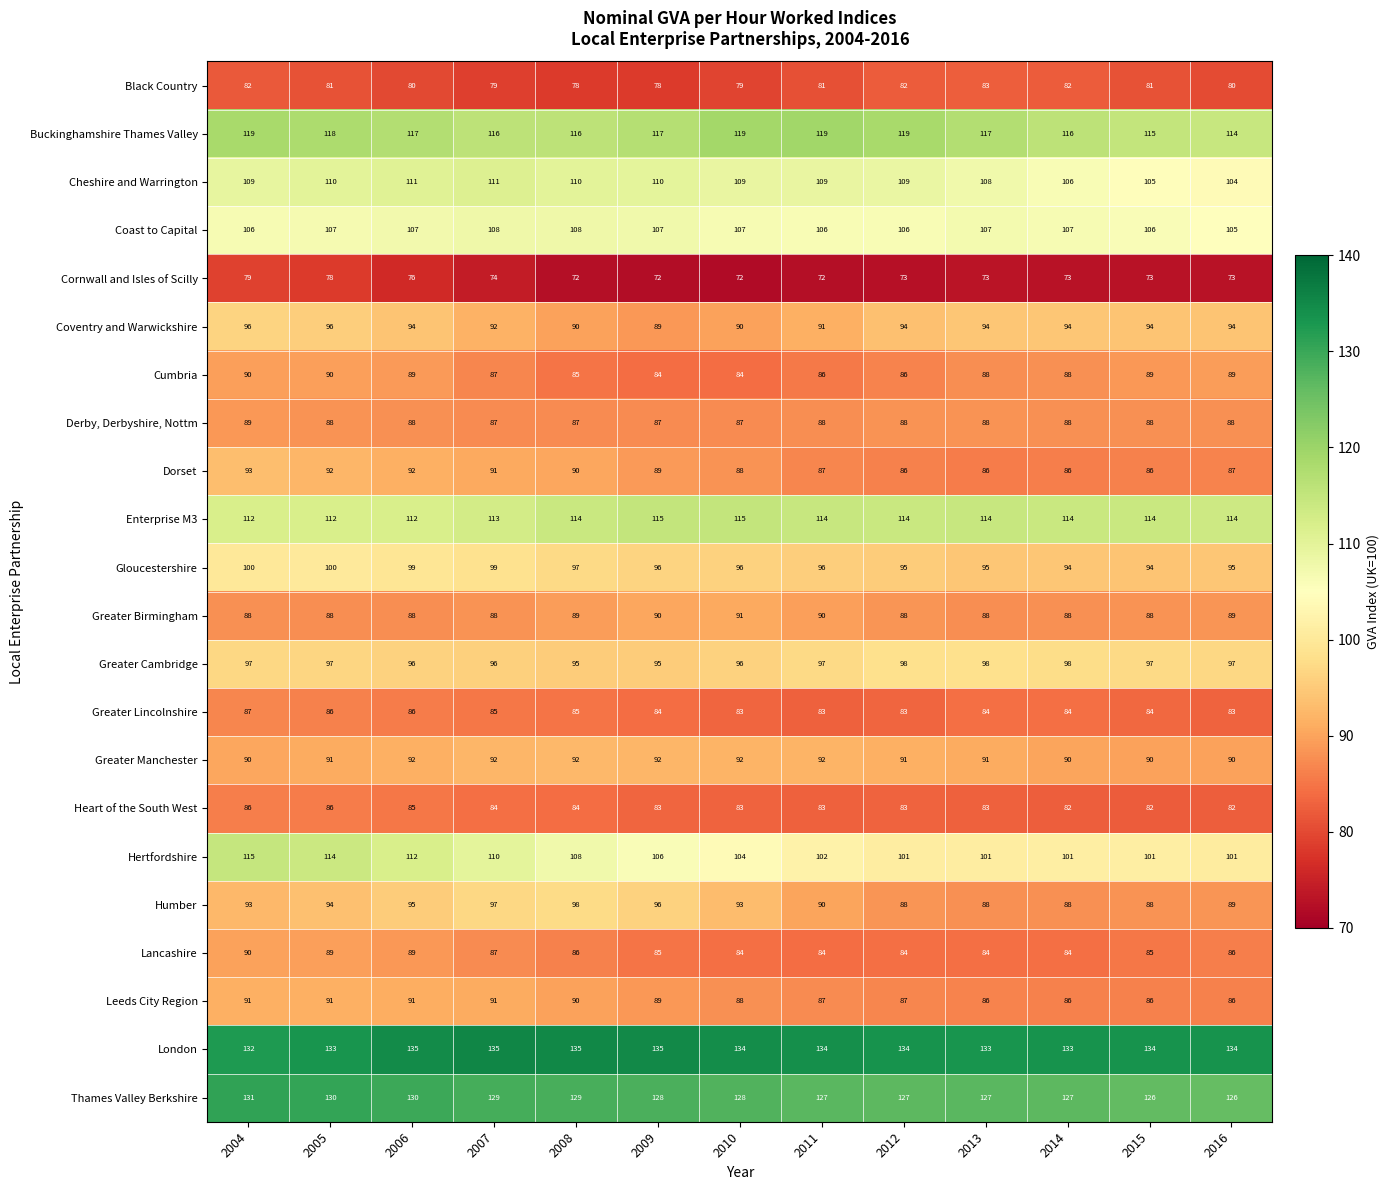

What is the average value of the London series?

134